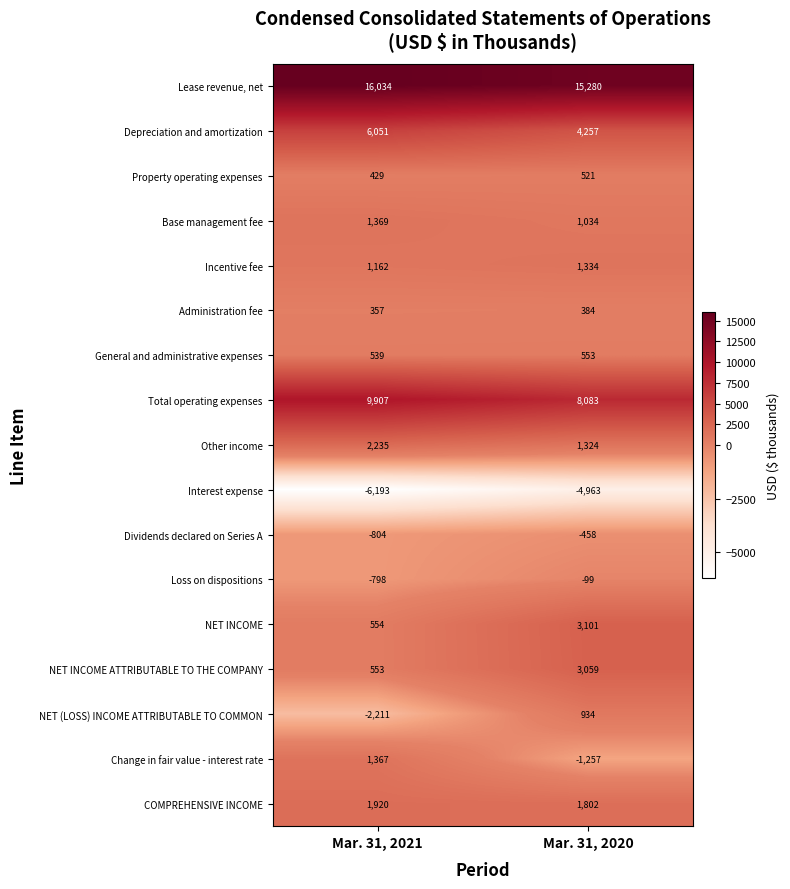

Which series changed the most between Mar. 31, 2021 and Mar. 31, 2020?

NET (LOSS) INCOME ATTRIBUTABLE TO COMMON